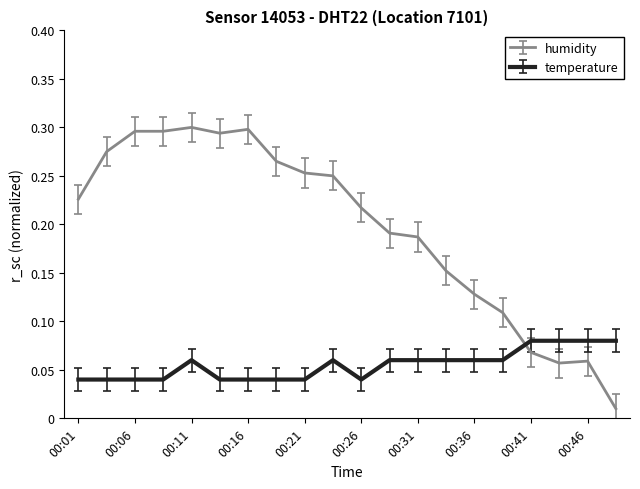

List the series in order of their overall mean, highest first.

humidity, temperature